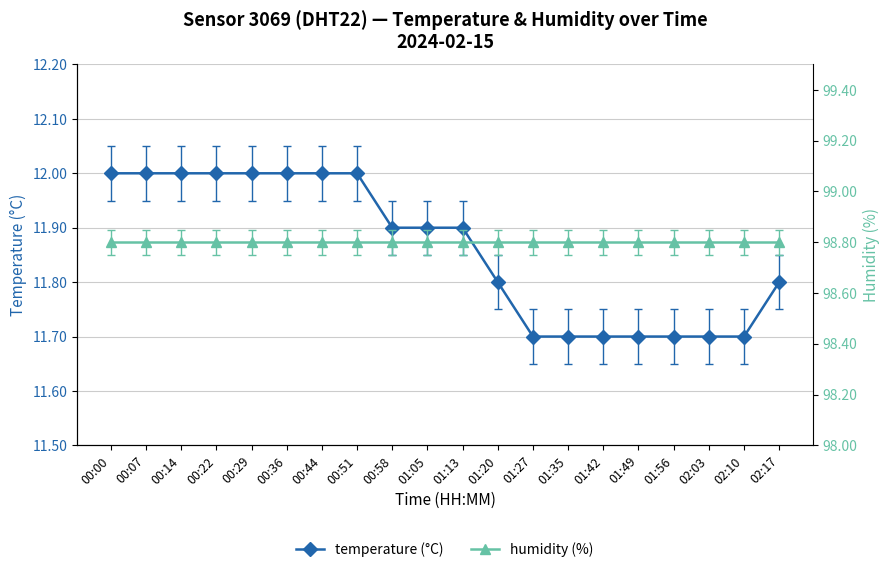

What is the sum of all temperature (°C) values?

237.2